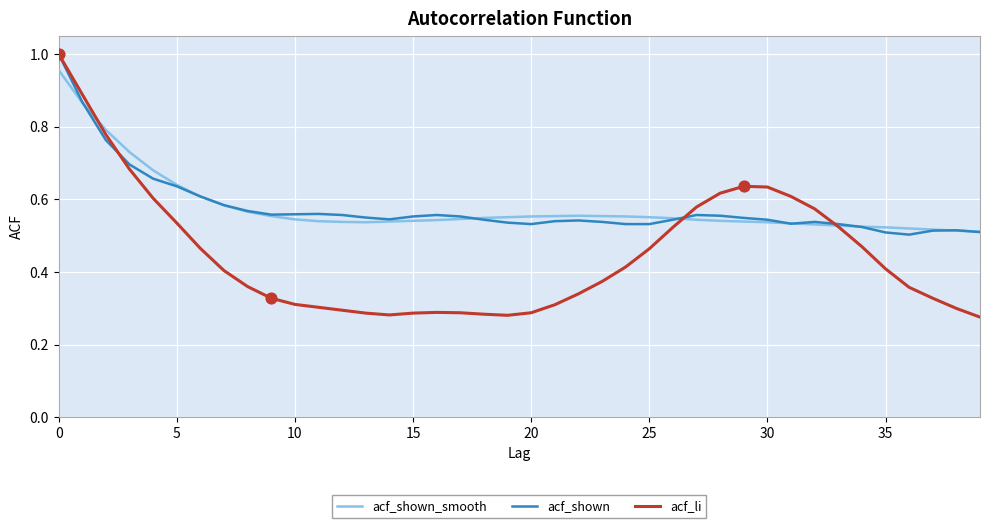

Which series has the widest spread of values?

acf_li